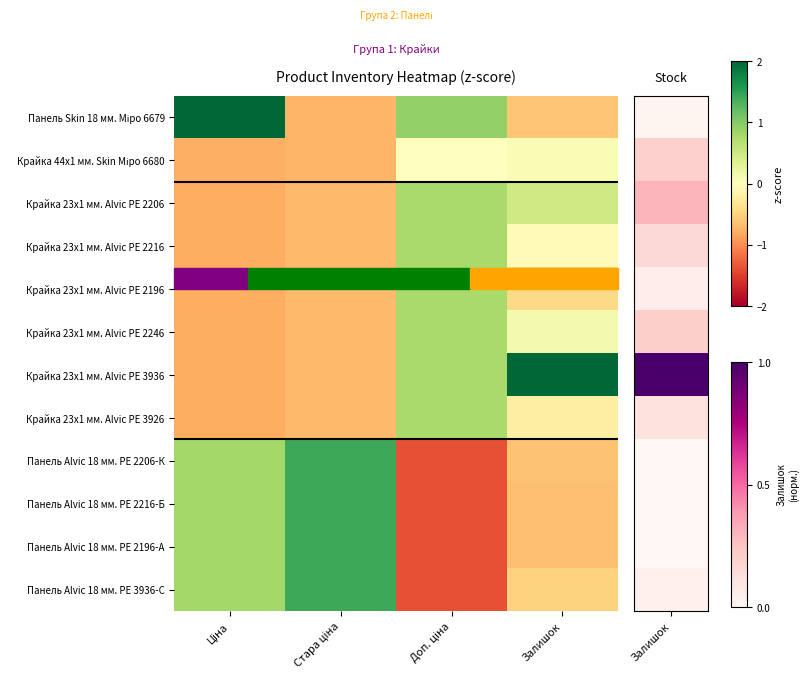

Between Стара ціна and Доп. ціна, which is larger?

Доп. ціна